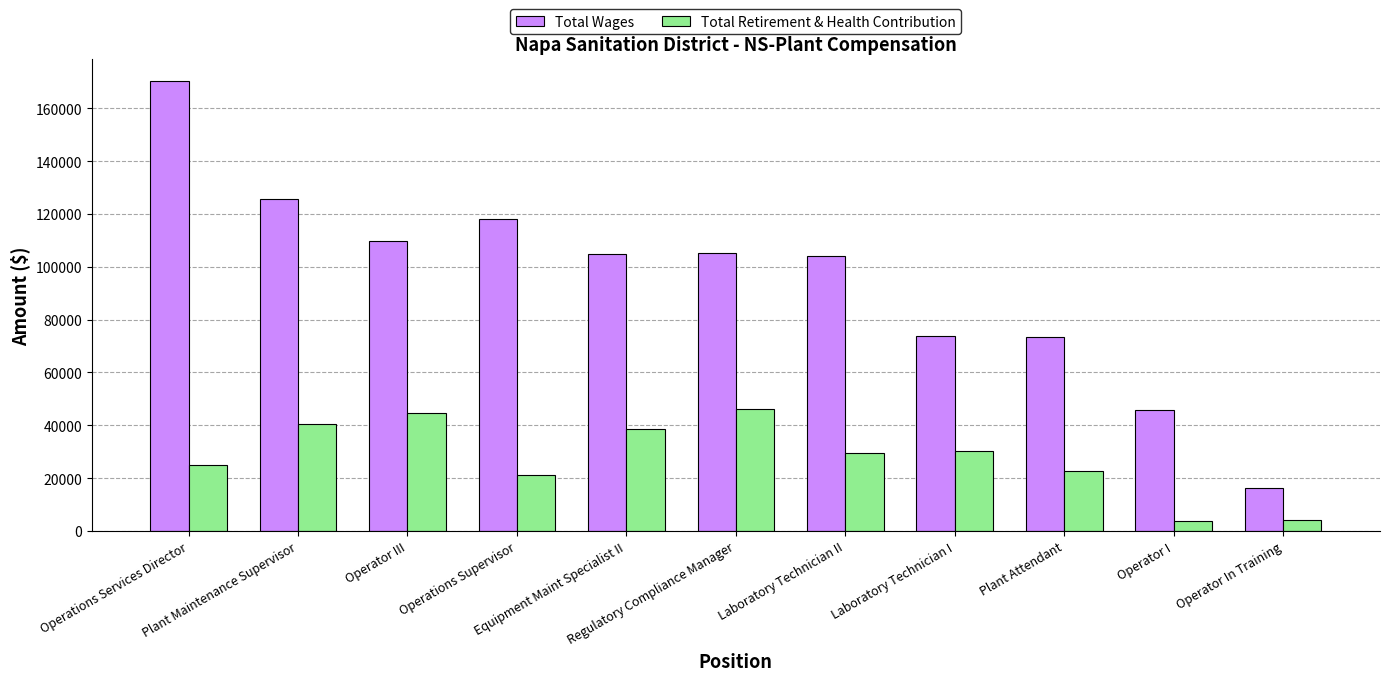

What is the maximum value for Total Retirement & Health Contribution?

46005